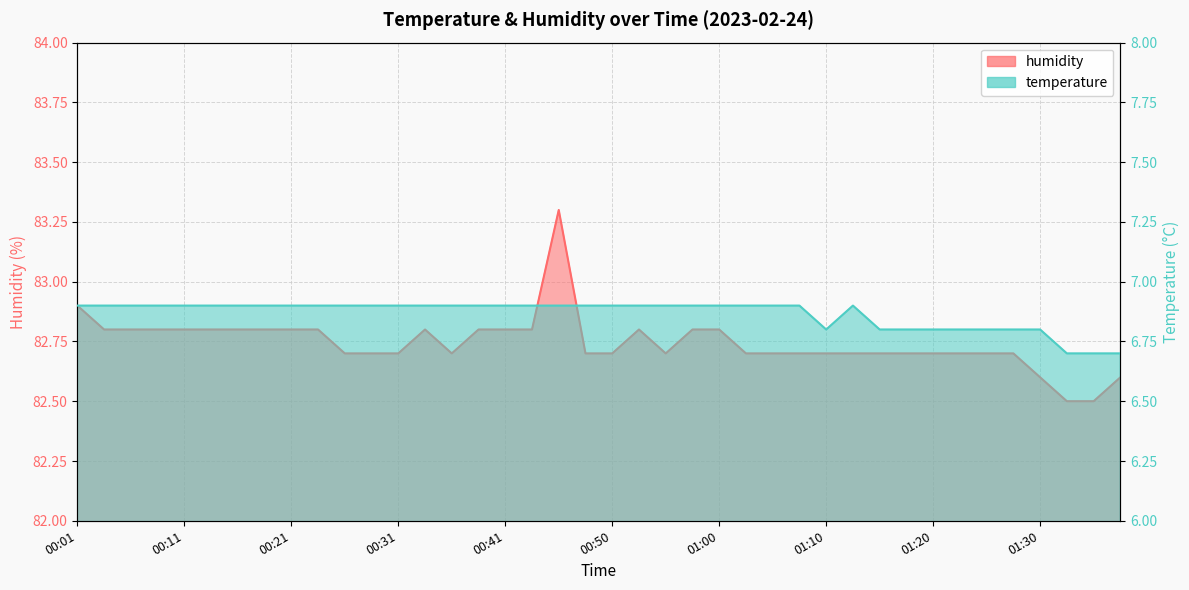

True or false: humidity has more than 2 interior local peaks.

True